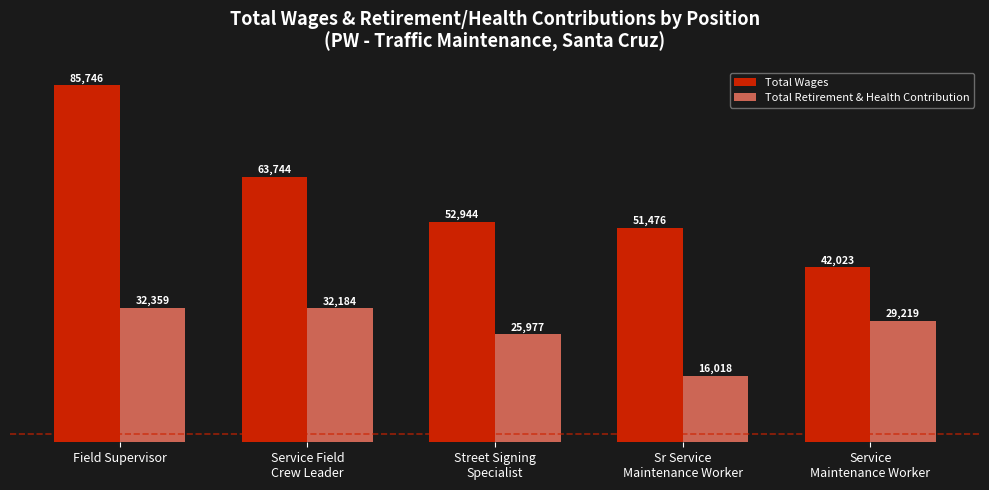

Which series has the widest spread of values?

Total Wages